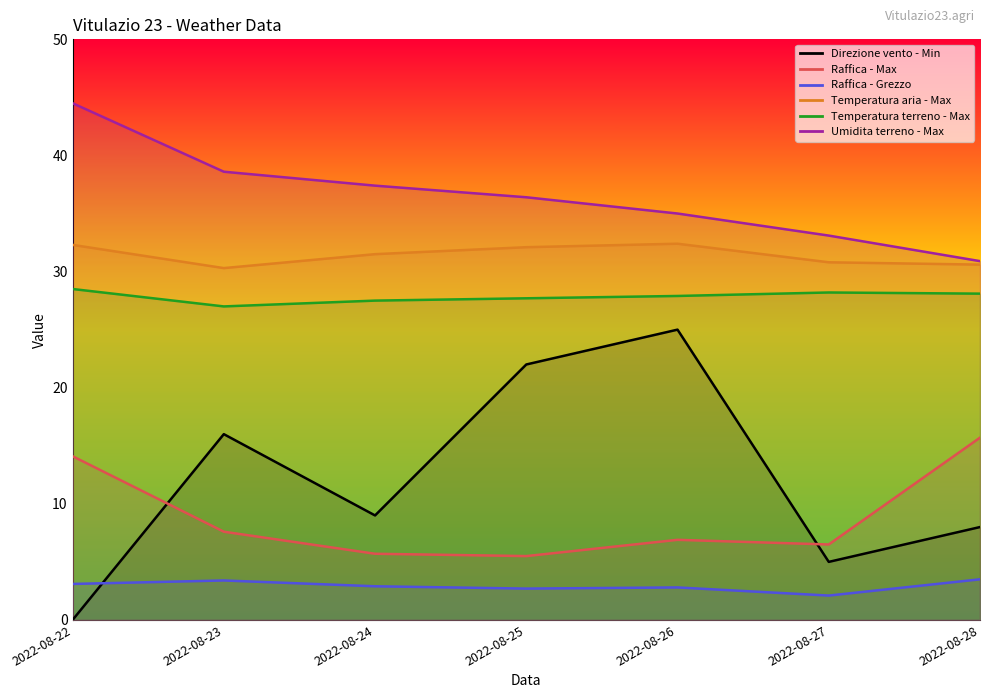

How many data points in Temperatura aria - Max are above 31?

4